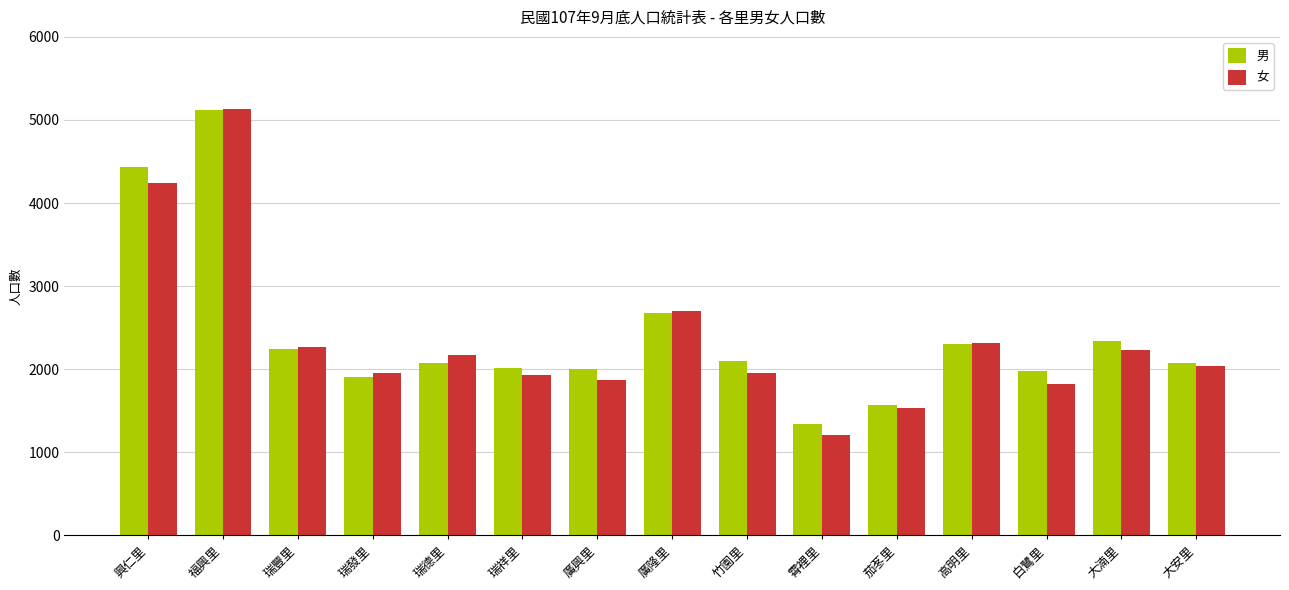

Rank the series by their average value, from highest to lowest.

男, 女